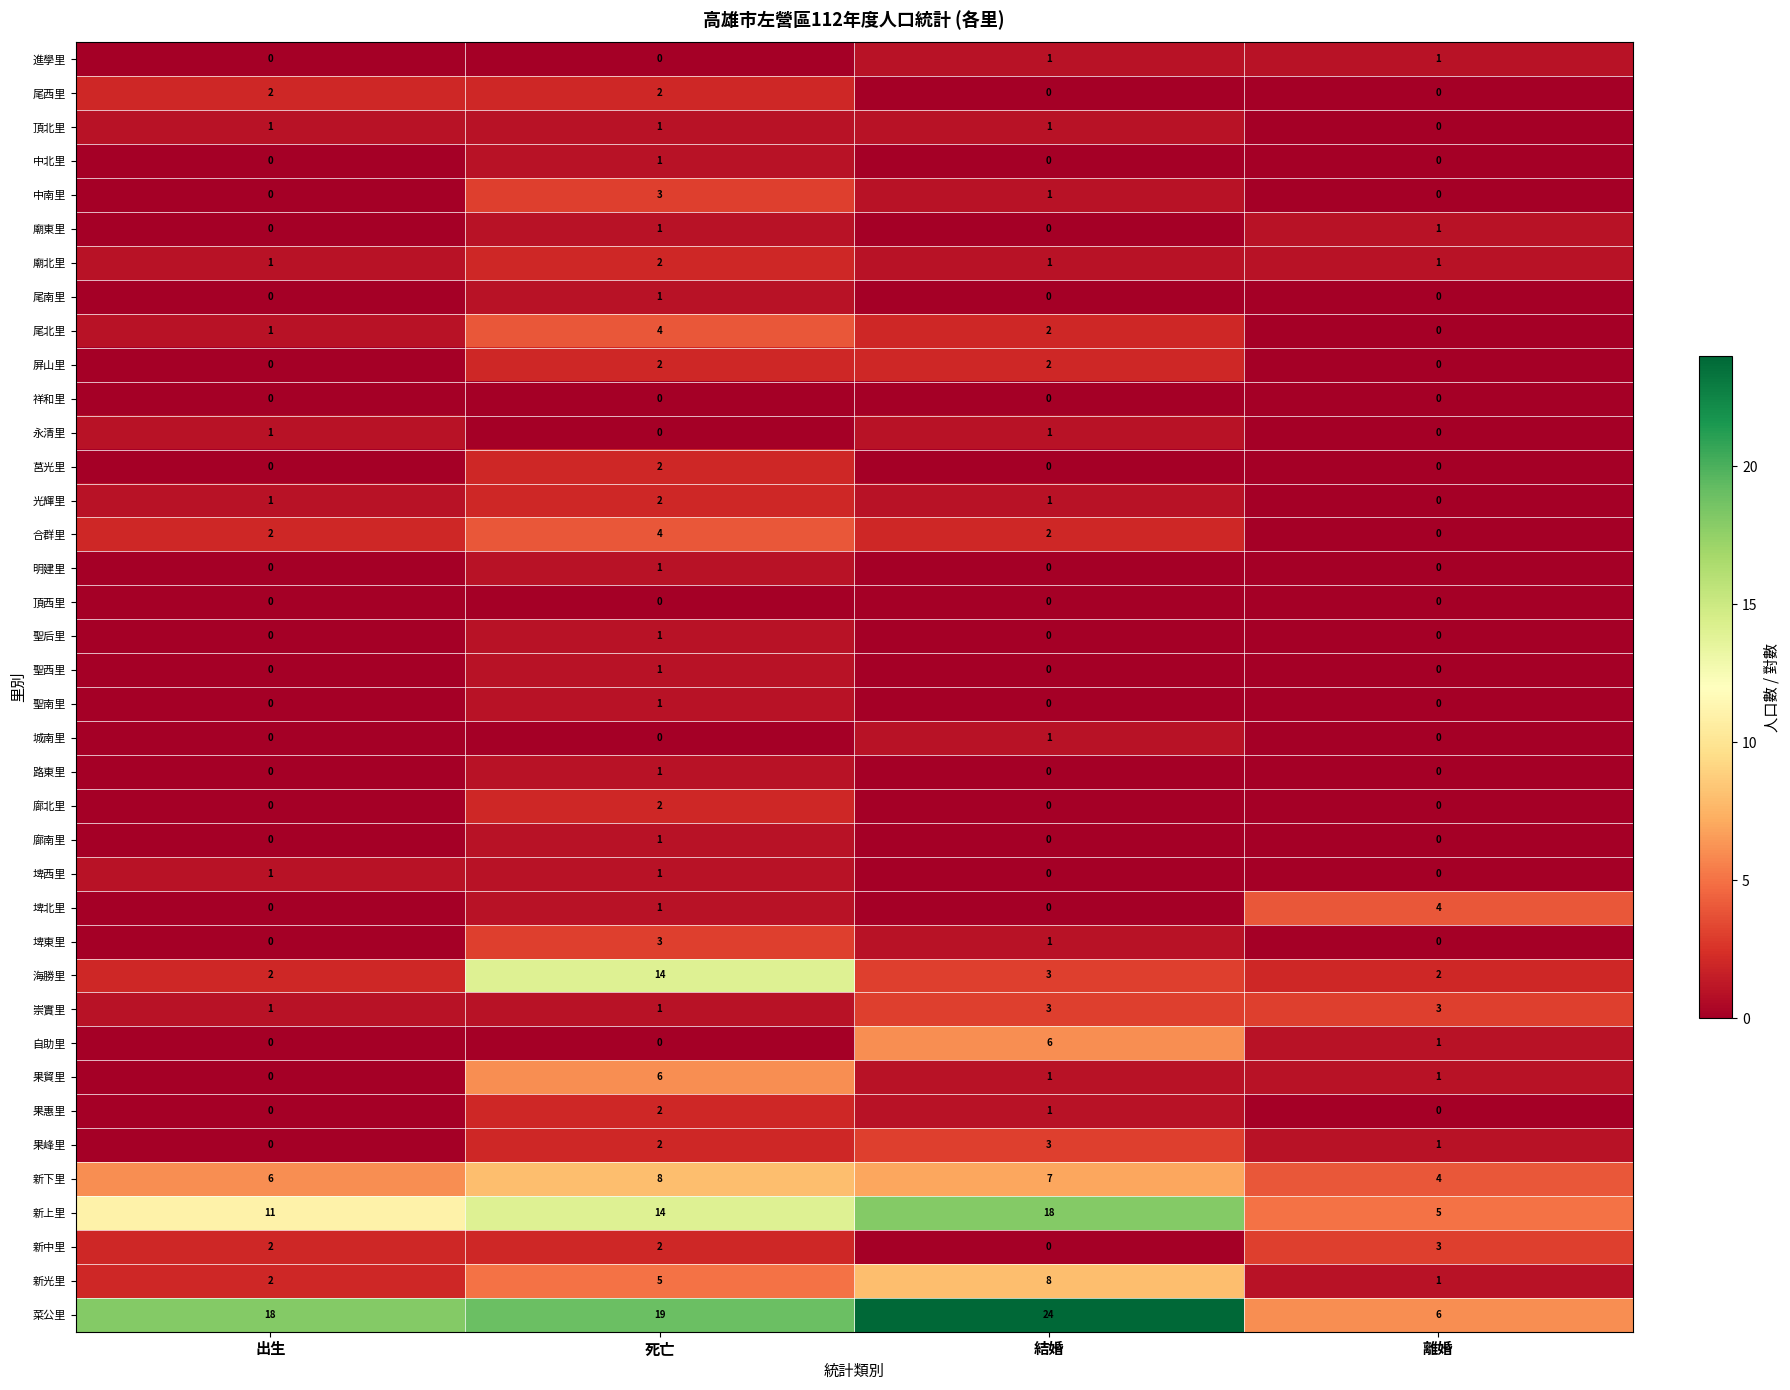

Count the 自助里 values in the range 0 to 6.

4